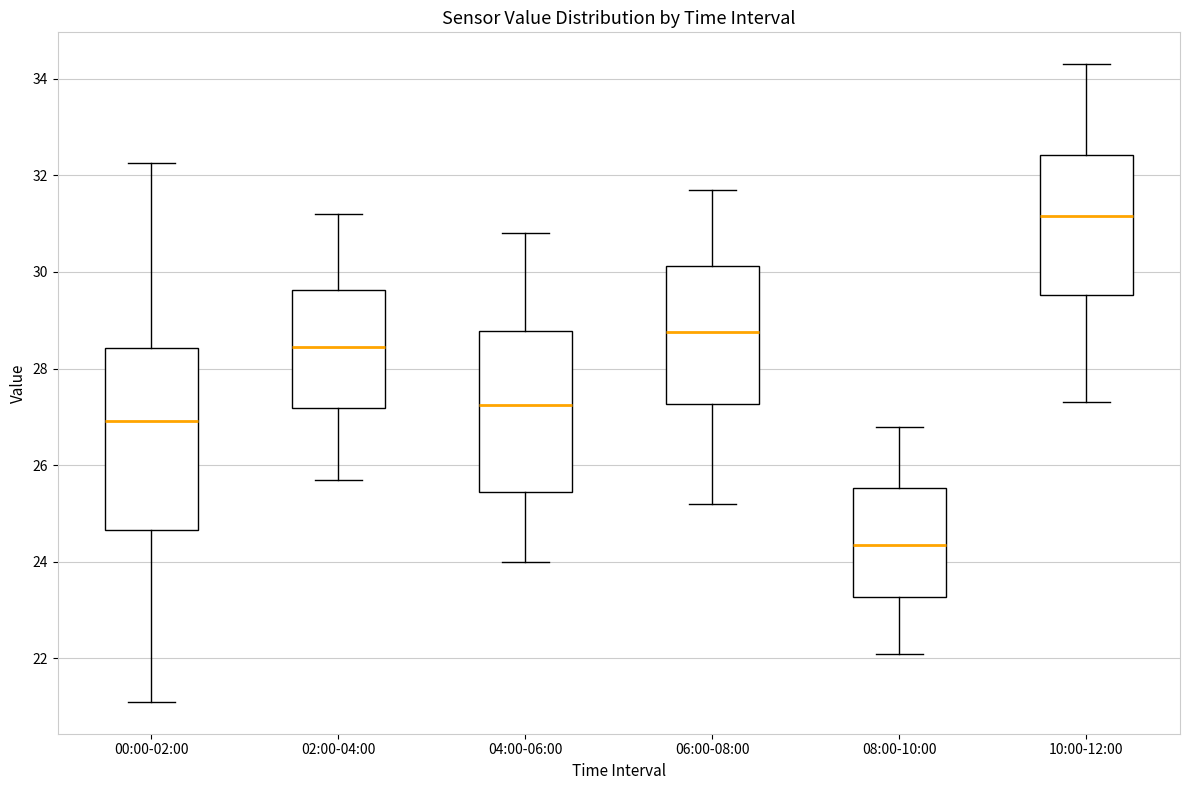

Reading left to right, transcribe this box plot: for each box, give where its median line is, the range the box spans, and where its two whiskers end, as read against the y-axis. The values are not printed on the chart, so give them approximately, as read against the axis.

00:00-02:00: median 27.0, box 24.6 to 28.4, whiskers 21.2 to 32.2
02:00-04:00: median 28.4, box 27.2 to 29.6, whiskers 25.8 to 31.2
04:00-06:00: median 27.2, box 25.4 to 28.8, whiskers 24.0 to 30.8
06:00-08:00: median 28.8, box 27.2 to 30.2, whiskers 25.2 to 31.8
08:00-10:00: median 24.4, box 23.2 to 25.6, whiskers 22.2 to 26.8
10:00-12:00: median 31.2, box 29.6 to 32.4, whiskers 27.4 to 34.4